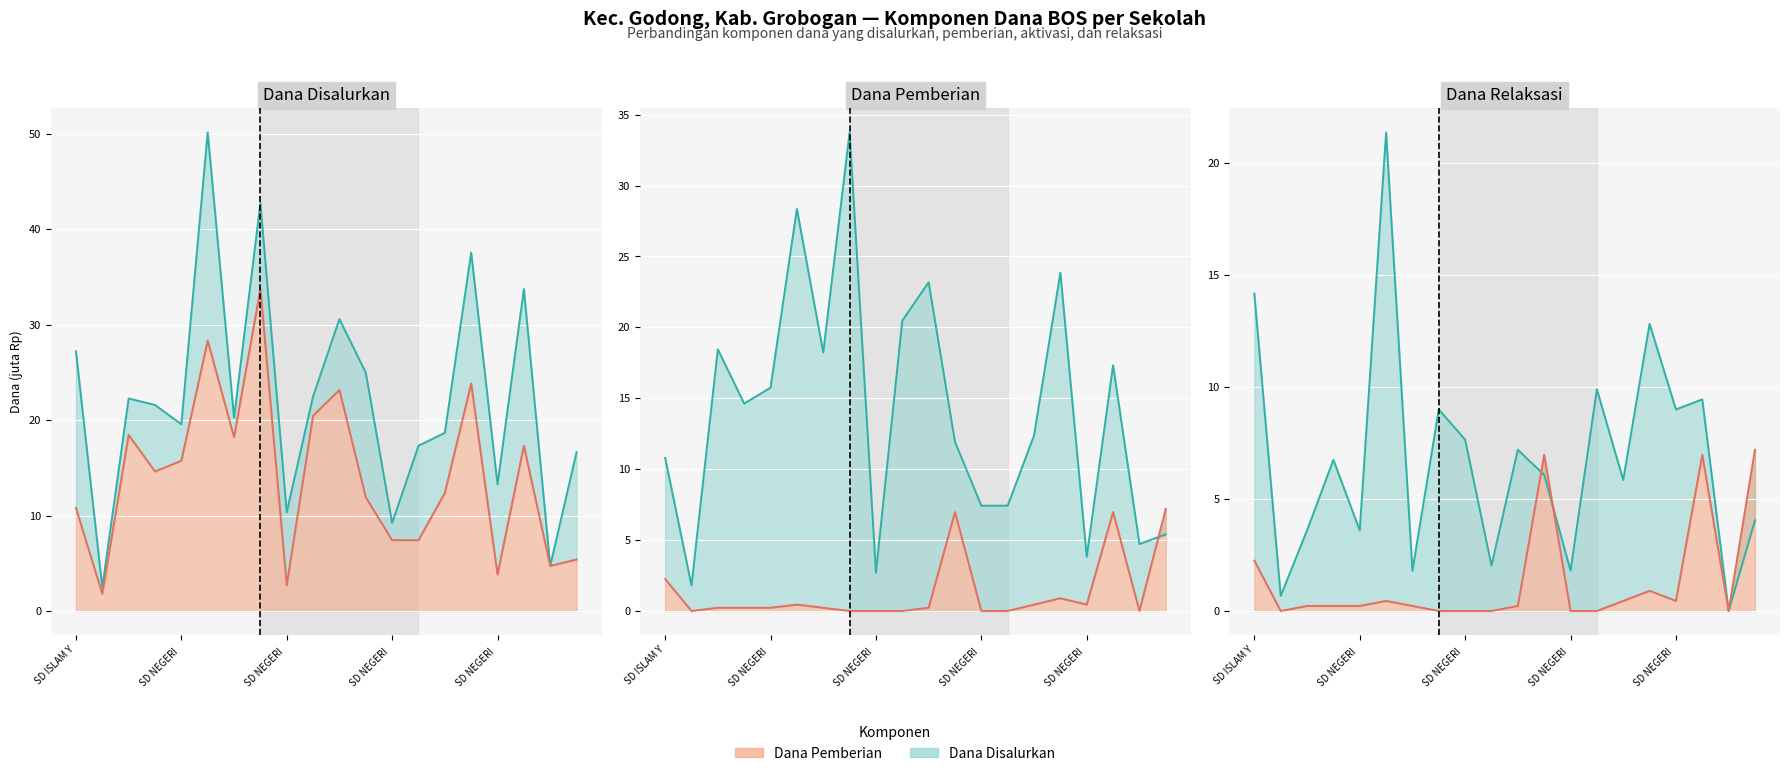

At how many categories does at least one series exceed 12?

3